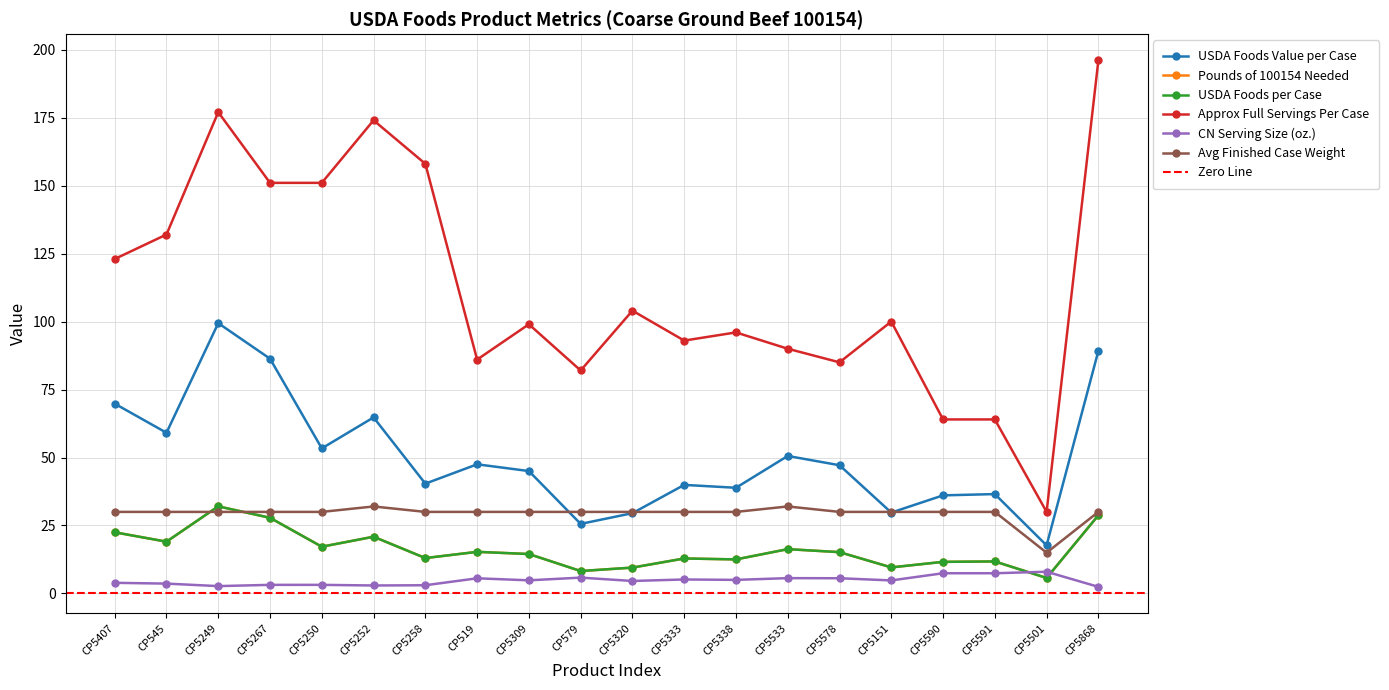

List the labels in order of Pounds of 100154 Needed value, largest first.

CP5249, CP5868, CP5267, CP5407, CP5252, CP545, CP5250, CP5533, CP519, CP5578, CP5309, CP5258, CP5333, CP5338, CP5591, CP5590, CP5151, CP5320, CP579, CP5501